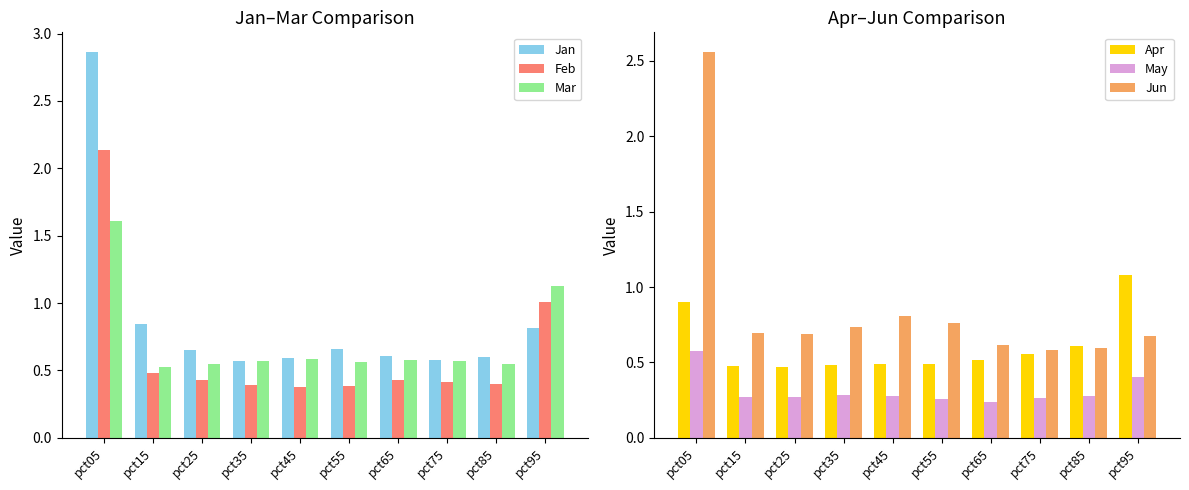

What is the value of the Feb bar at the 1st from the left?

2.1